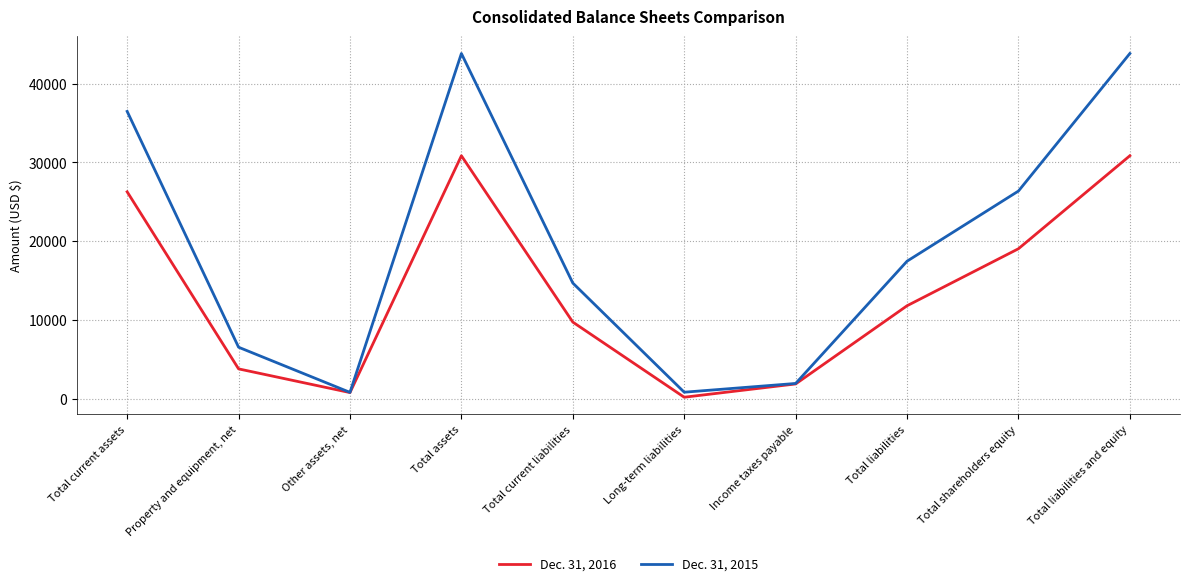

At Income taxes payable, list the series in order from largest to smallest.

Dec. 31, 2015, Dec. 31, 2016